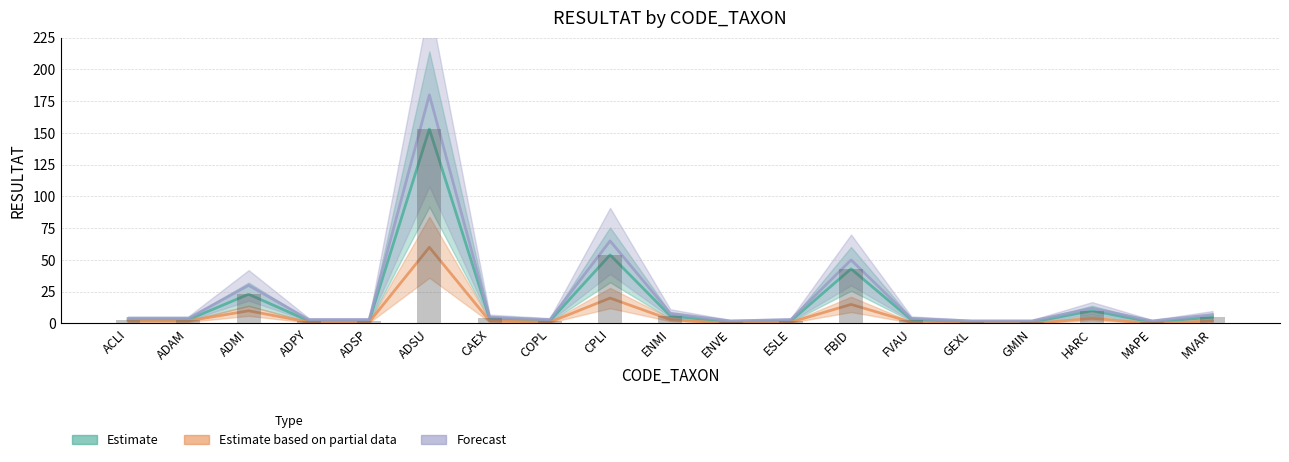

List the series in order of their overall mean, highest first.

Forecast, Estimate, Estimate based on partial data